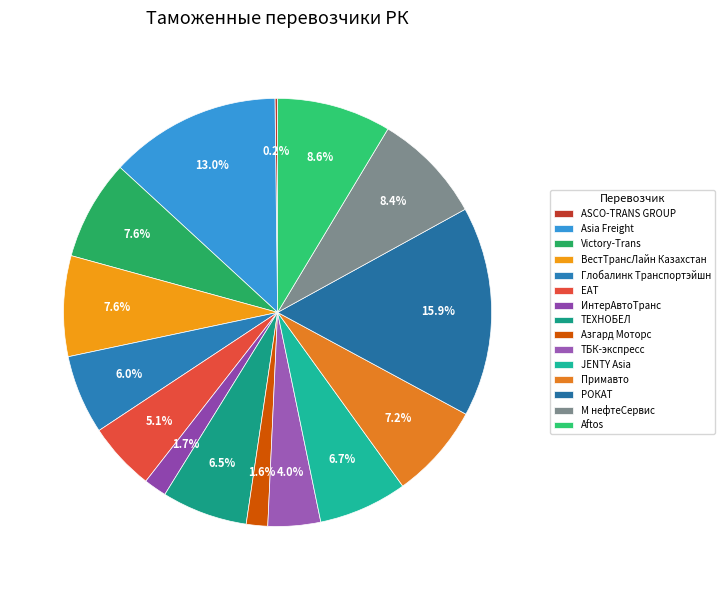

Is it true that ASCO-TRANS GROUP is 11% of the pie?

False